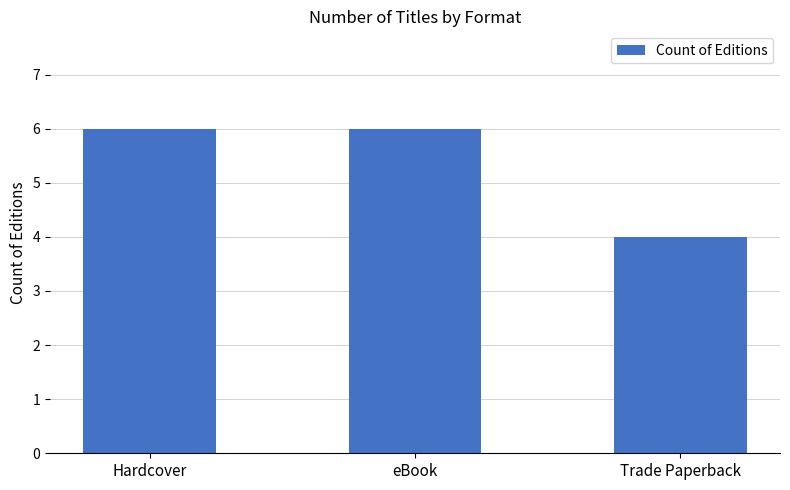

How many values are below 6?

1